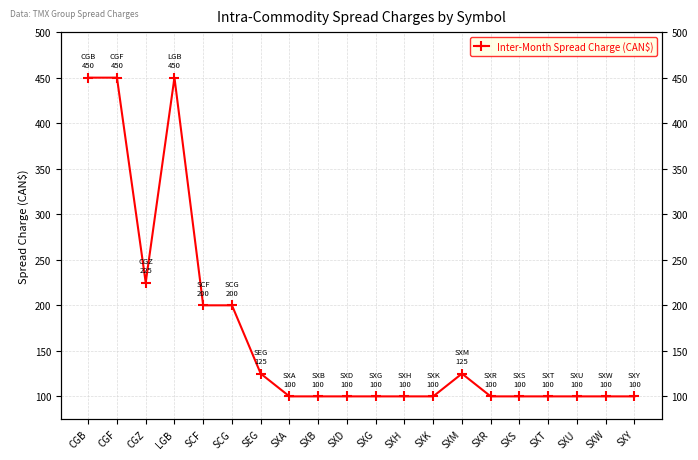

What is the value of the 4th point from the left?

450